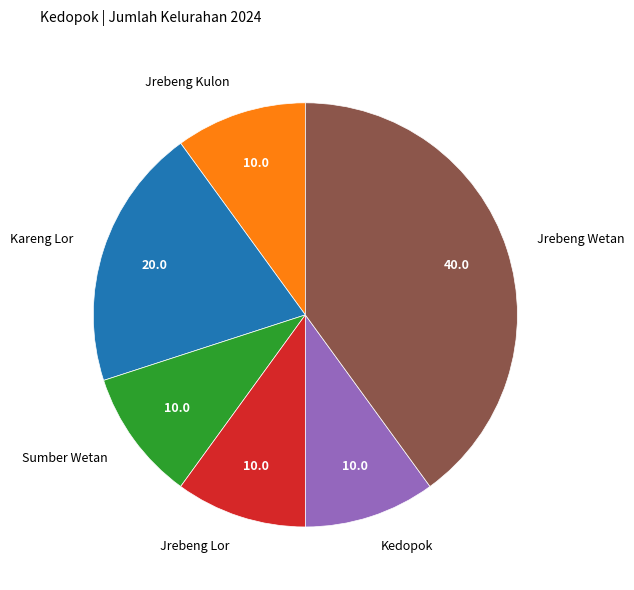

Combined, do Sumber Wetan and Kareng Lor account for over 50%?

No